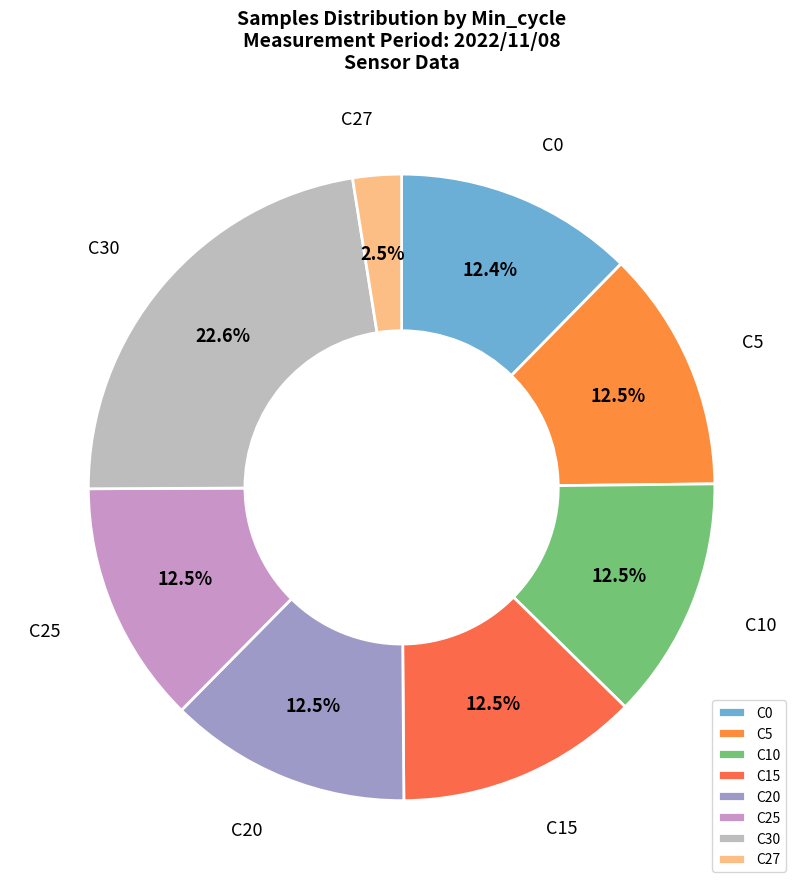

Approximately how many times larger is the value at C20 compared to C0?

1.0